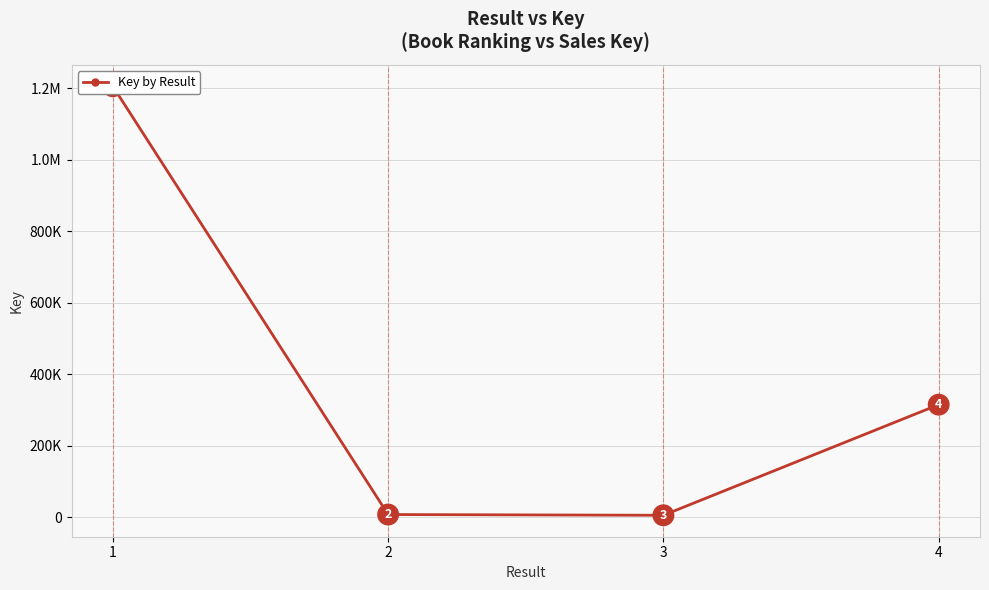

At which category does the chart reach its peak across all series?

1